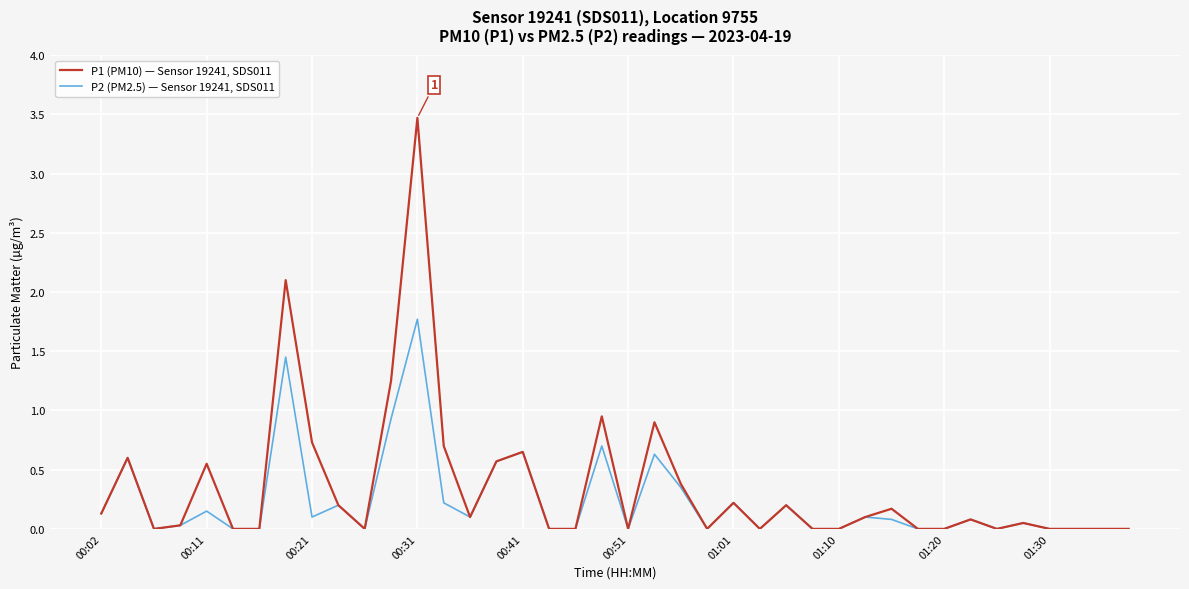

Rank the series by their maximum value, from lowest to highest.

P2 (PM2.5) — Sensor 19241, SDS011, P1 (PM10) — Sensor 19241, SDS011